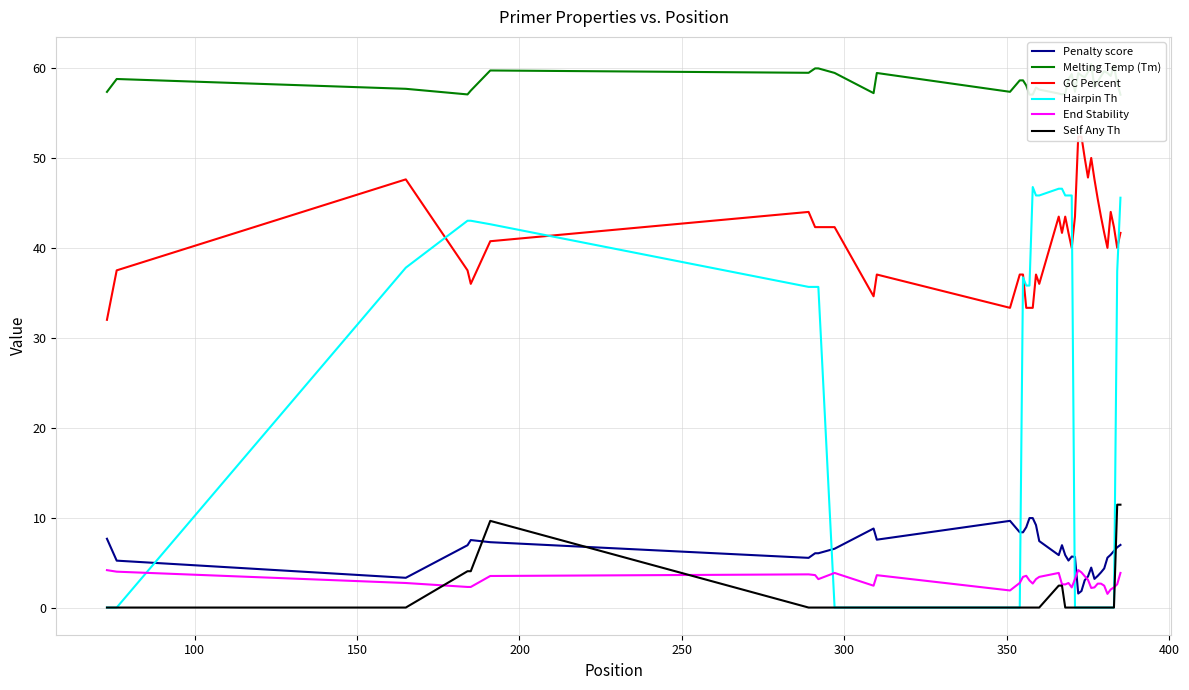

True or false: End Stability and Melting Temp (Tm) cross at least once.

False